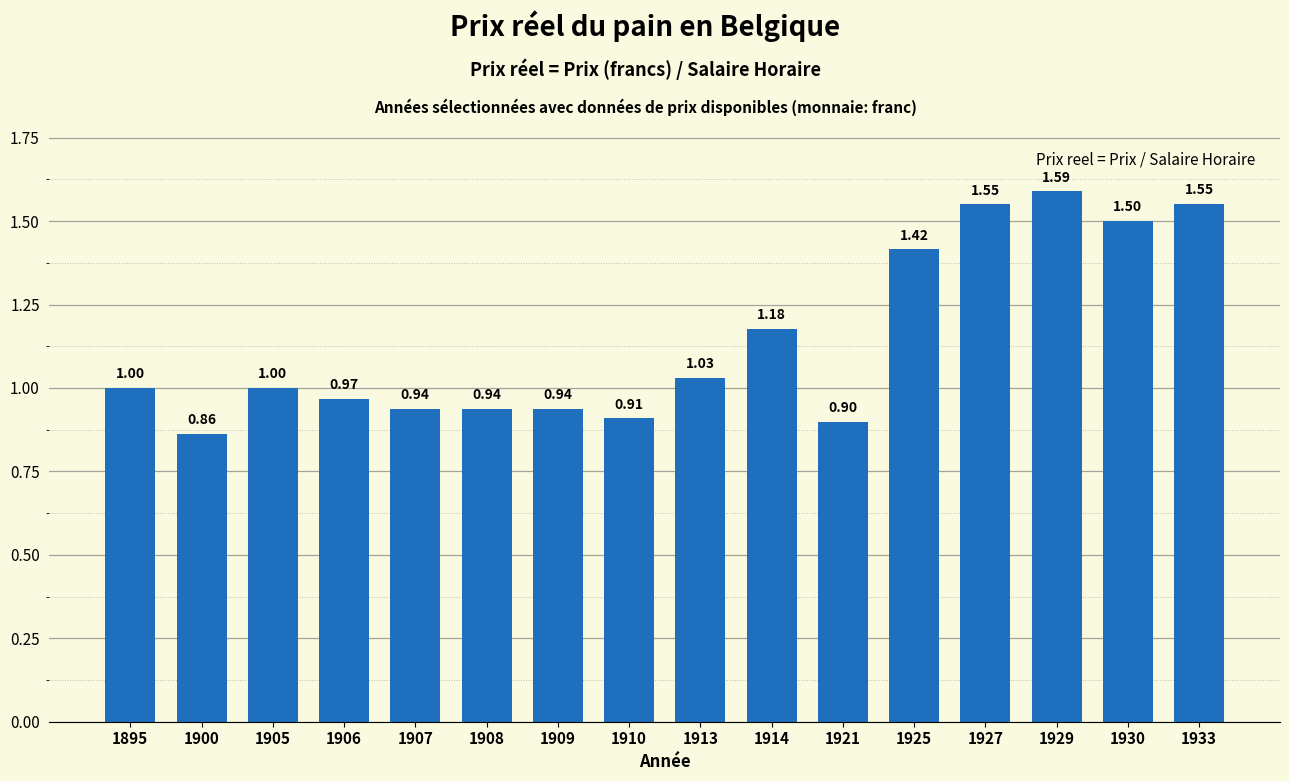

Count the number of data series in this chart.

1